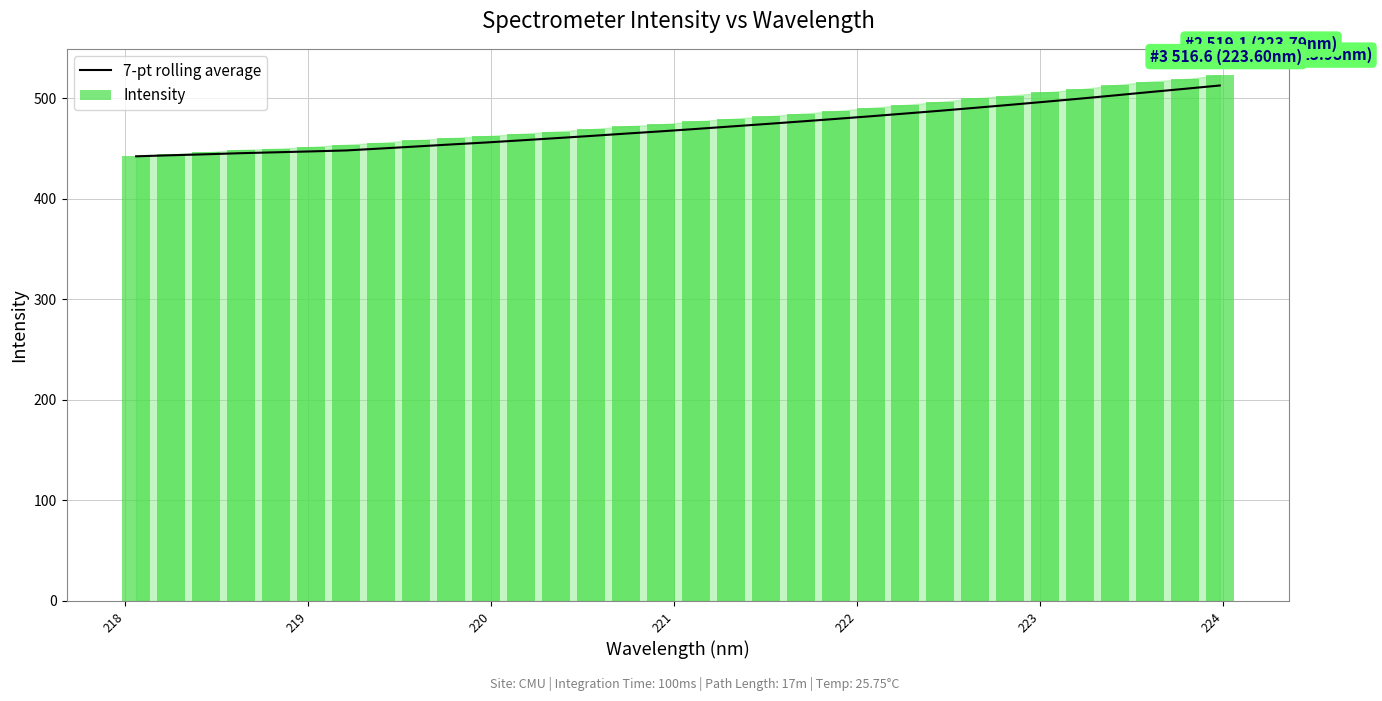

What is the highest value of the 7-pt rolling average series?

512.8